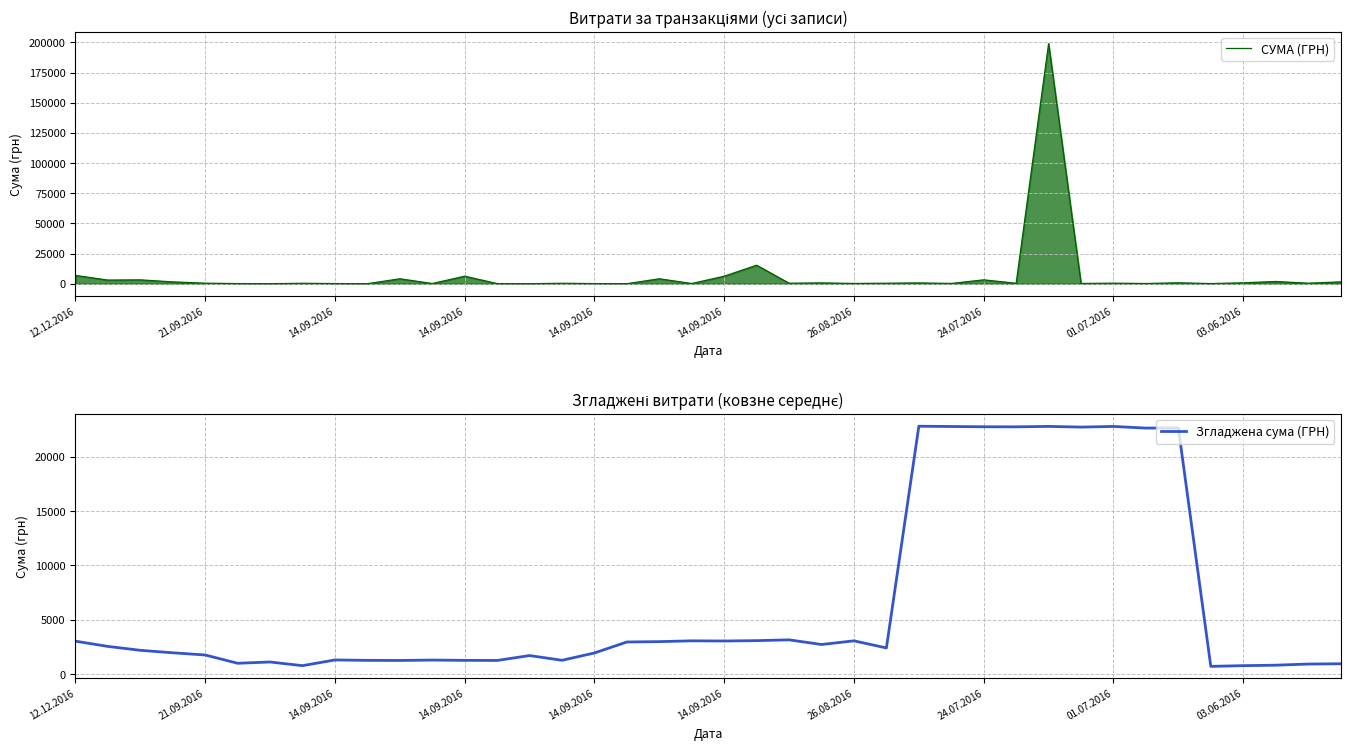

What is the minimum value for СУМА (ГРН)?

31.6